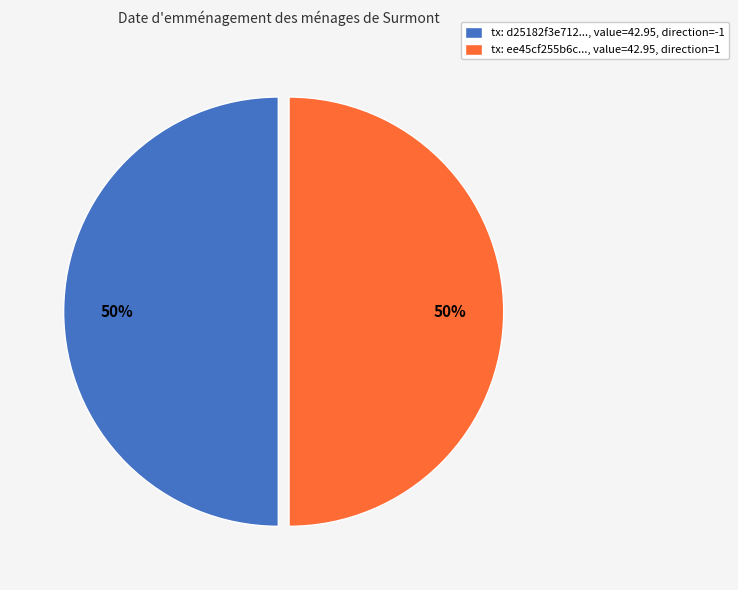

True or false: tx: ee45cf255b6c..., value=42.95, direction=1 accounts for 50% of the total.

True